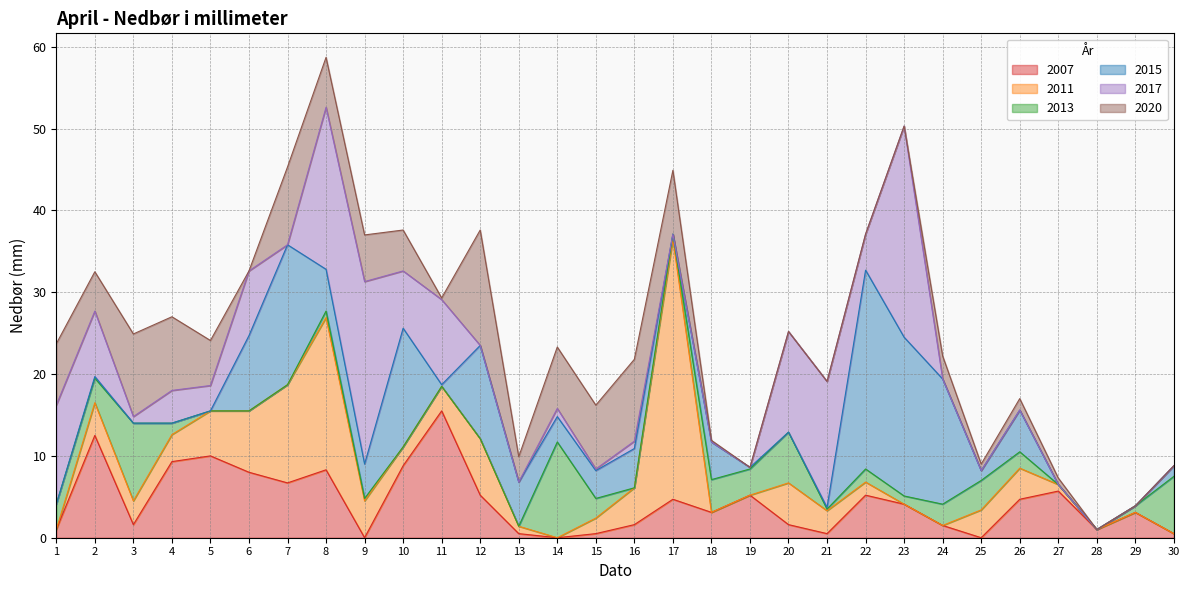

What is the average value of the 2007 series?

4.3